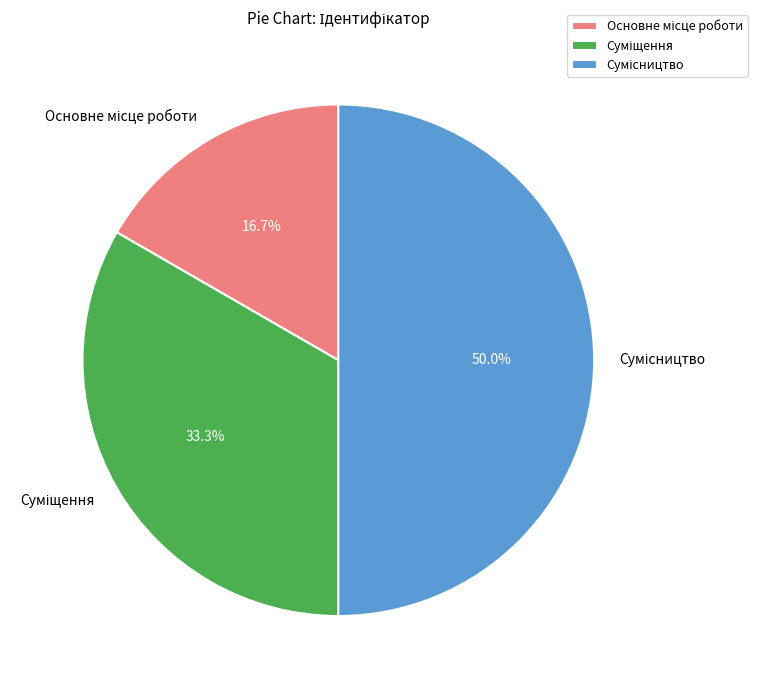

Which has a higher value, Суміщення or Основне місце роботи?

Суміщення